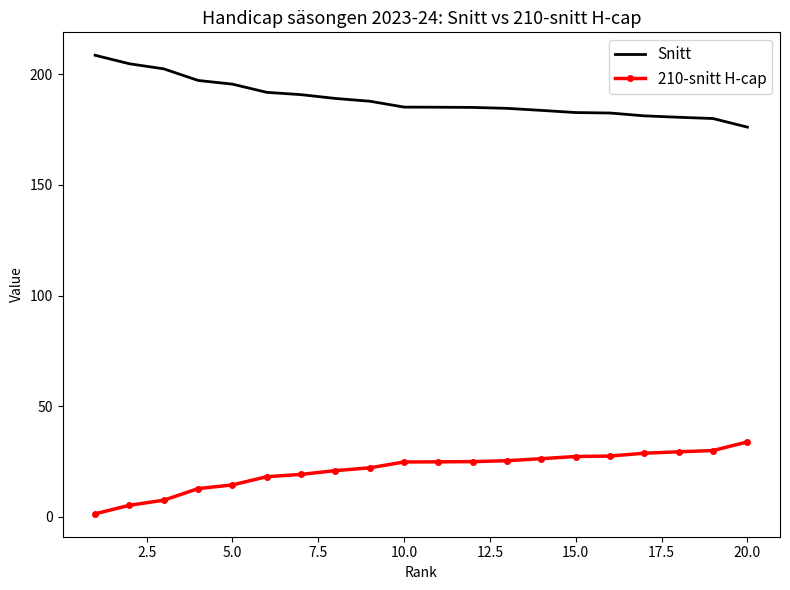

Rank the series by their average value, from highest to lowest.

Snitt, 210-snitt H-cap